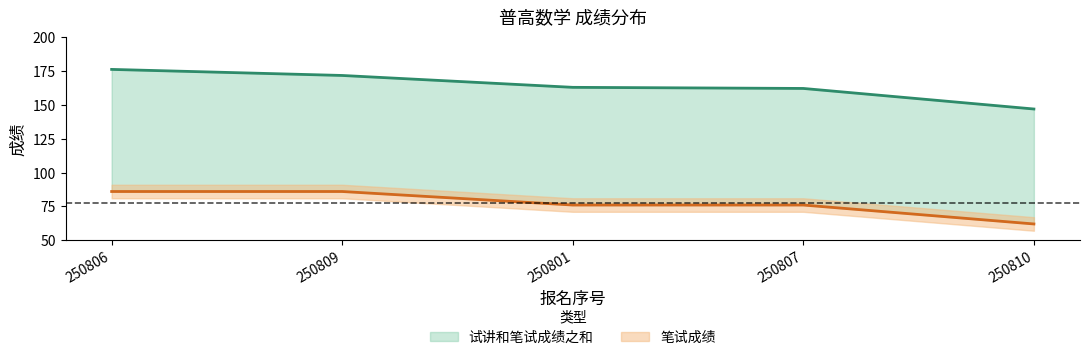

Between 250801 and 250807, which is larger?

250801